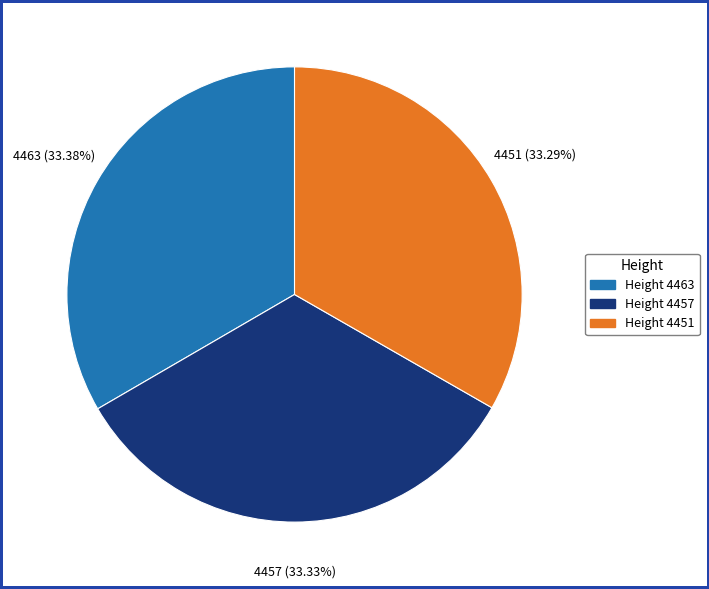

Approximately how many times larger is the value at Height 4463 compared to Height 4457?

1.0